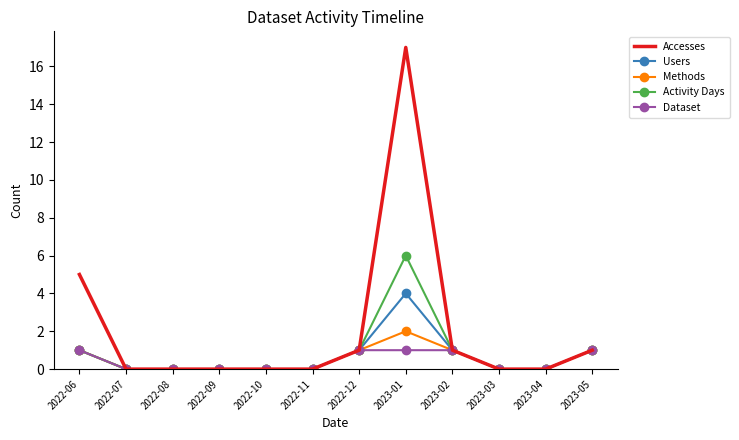

Reading left to right, list all the values displayed in this chart.

Accesses: 5	0	0	0	0	0	1	17	1	0	0	1
Users: 1	0	0	0	0	0	1	4	1	0	0	1
Methods: 1	0	0	0	0	0	1	2	1	0	0	1
Activity Days: 1	0	0	0	0	0	1	6	1	0	0	1
Dataset: 1	0	0	0	0	0	1	1	1	0	0	1